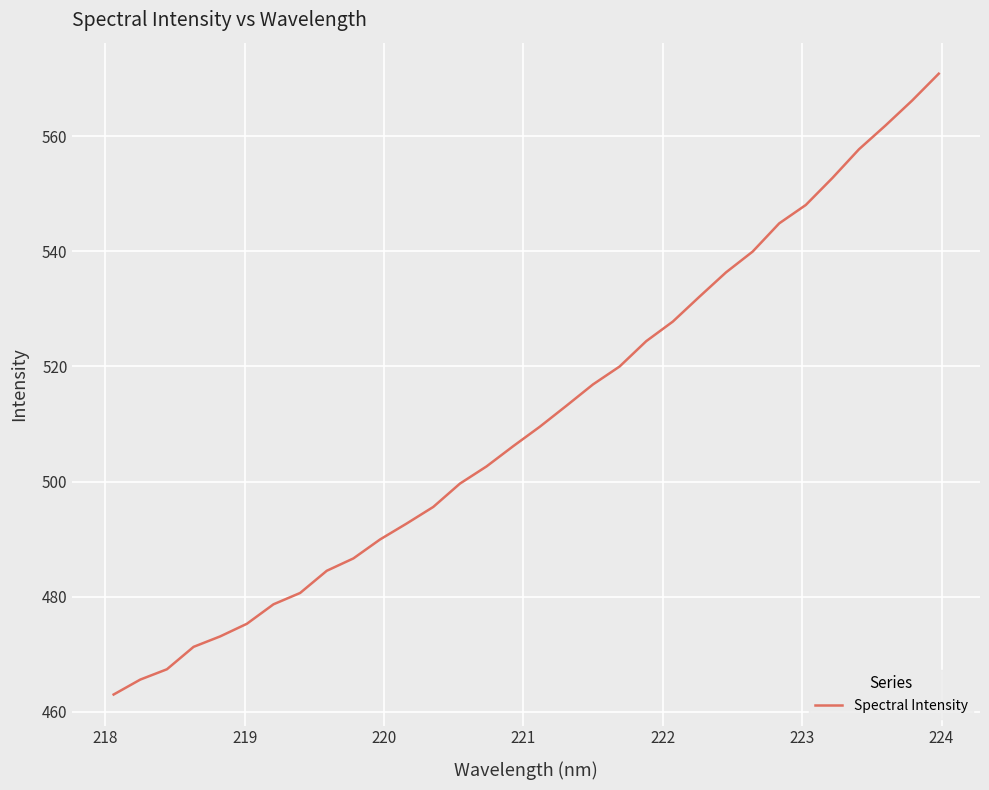

What is the difference between the maximum and minimum values?

107.9